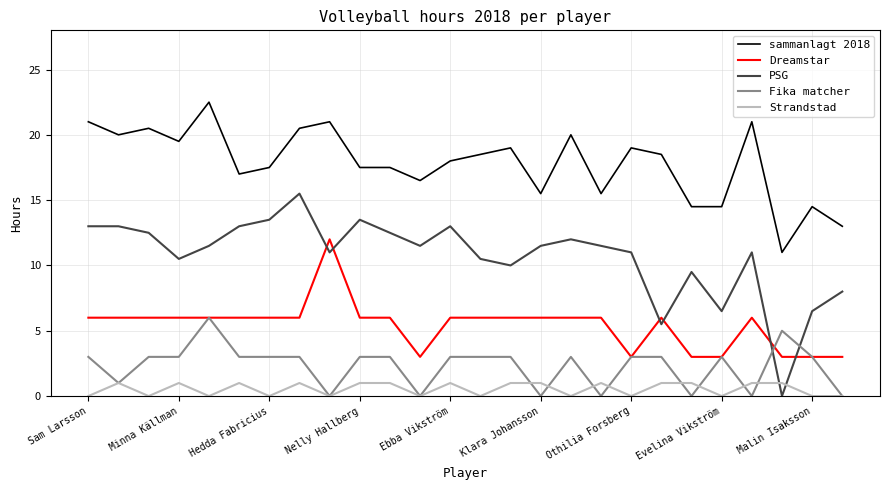

Which series ends up on top after the final intersection of PSG and Fika matcher?

PSG